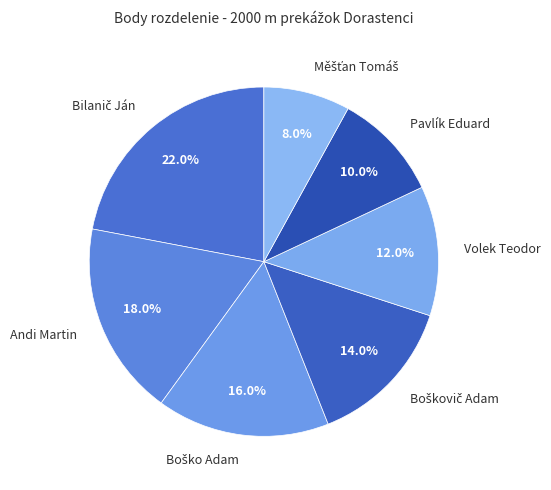

Is there a majority slice in this chart?

No